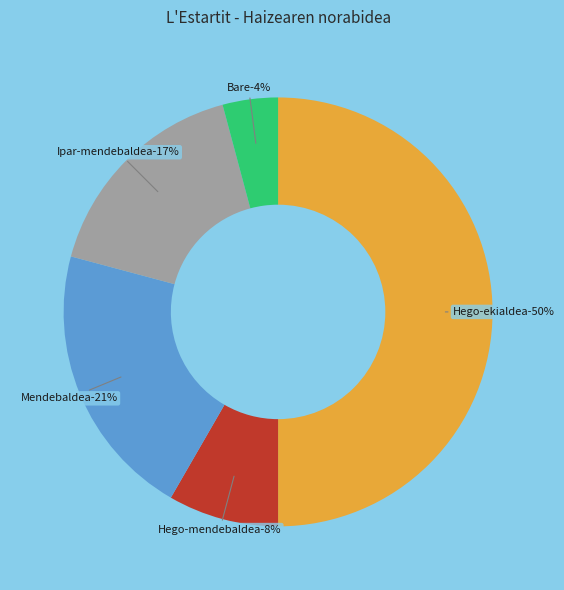

Is there a majority slice in this chart?

No